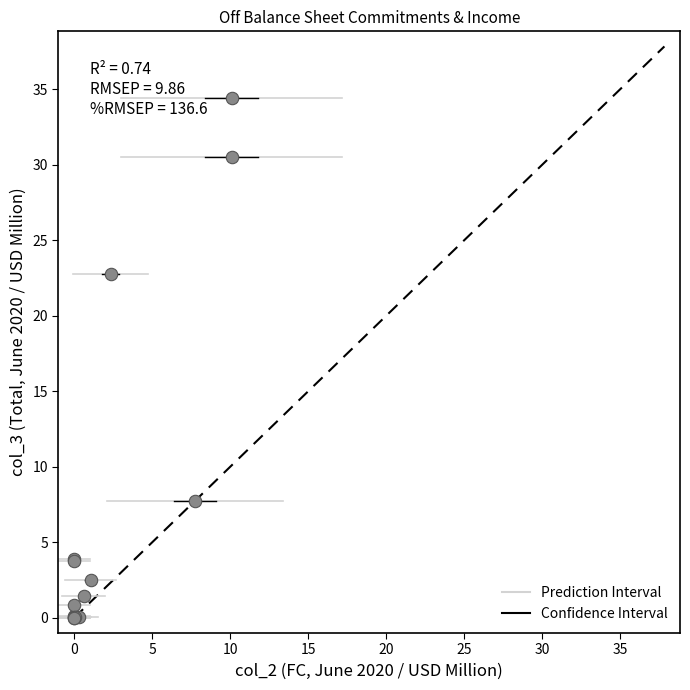

What Y value in the scatter plot is closest to 17?

22.8